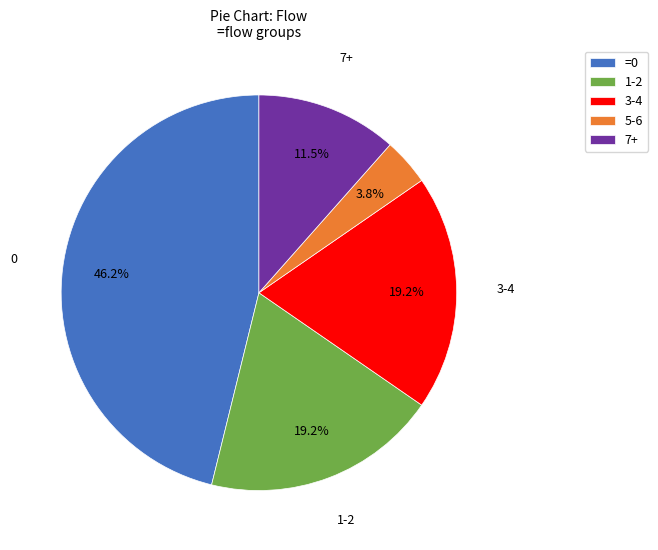

Do =0 and 3-4 together represent more than half of the pie?

Yes